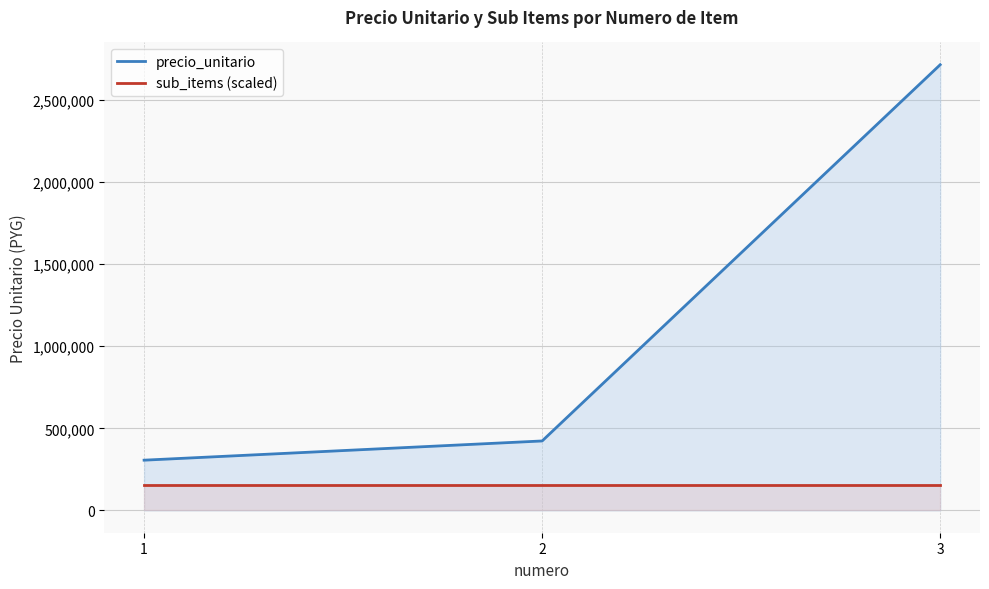

Does the chart have visible grid lines?

Yes